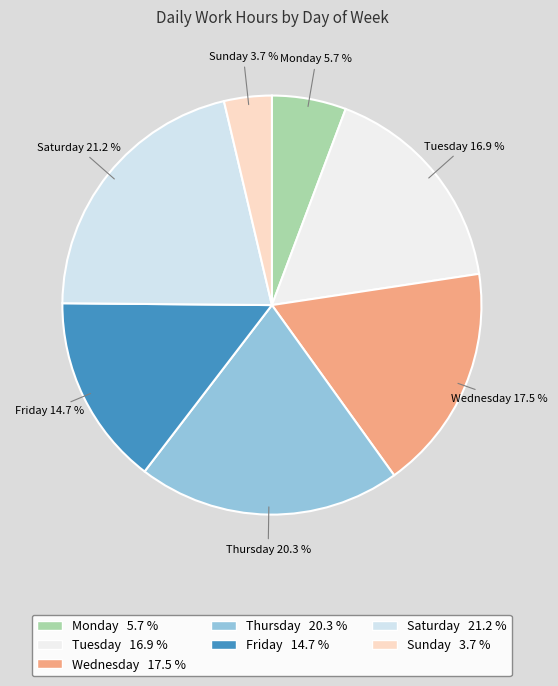

Which slice is the smallest?

Sunday